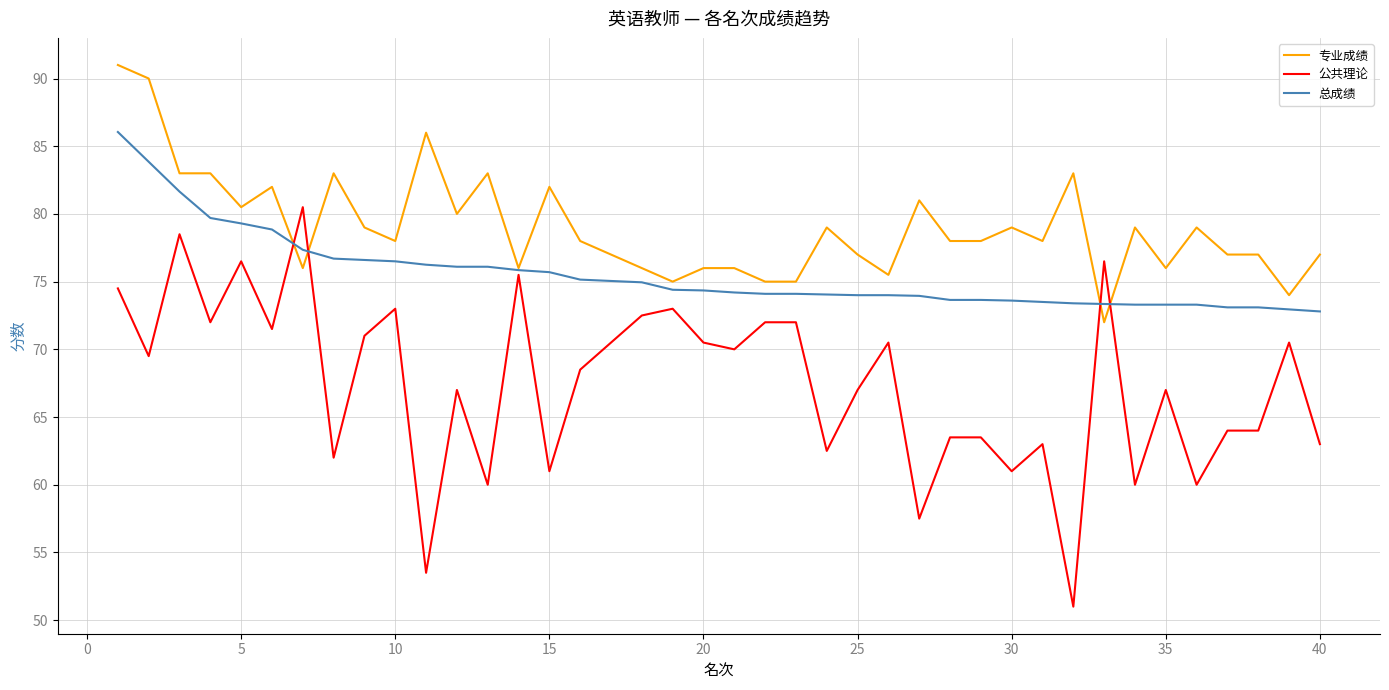

Rank the series by their maximum value, from highest to lowest.

专业成绩, 总成绩, 公共理论